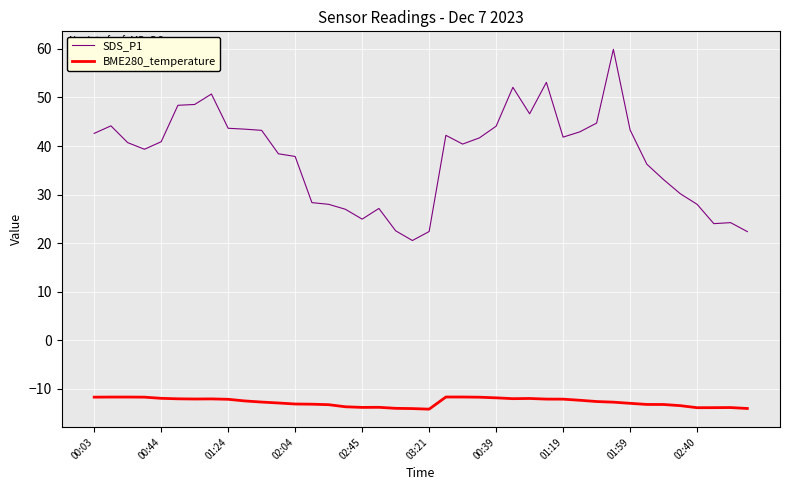

What is the maximum value for SDS_P1?

59.9